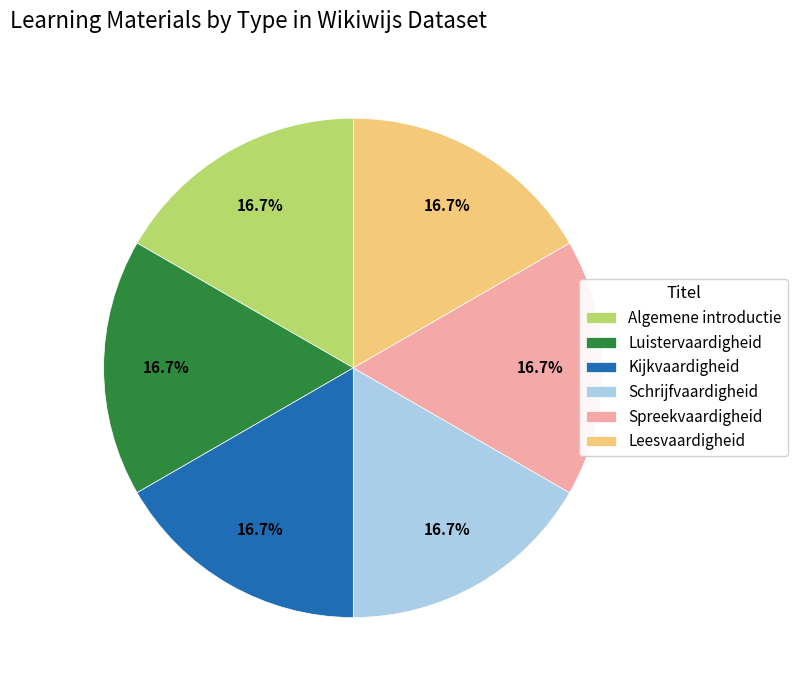

Does any single category account for the majority?

No